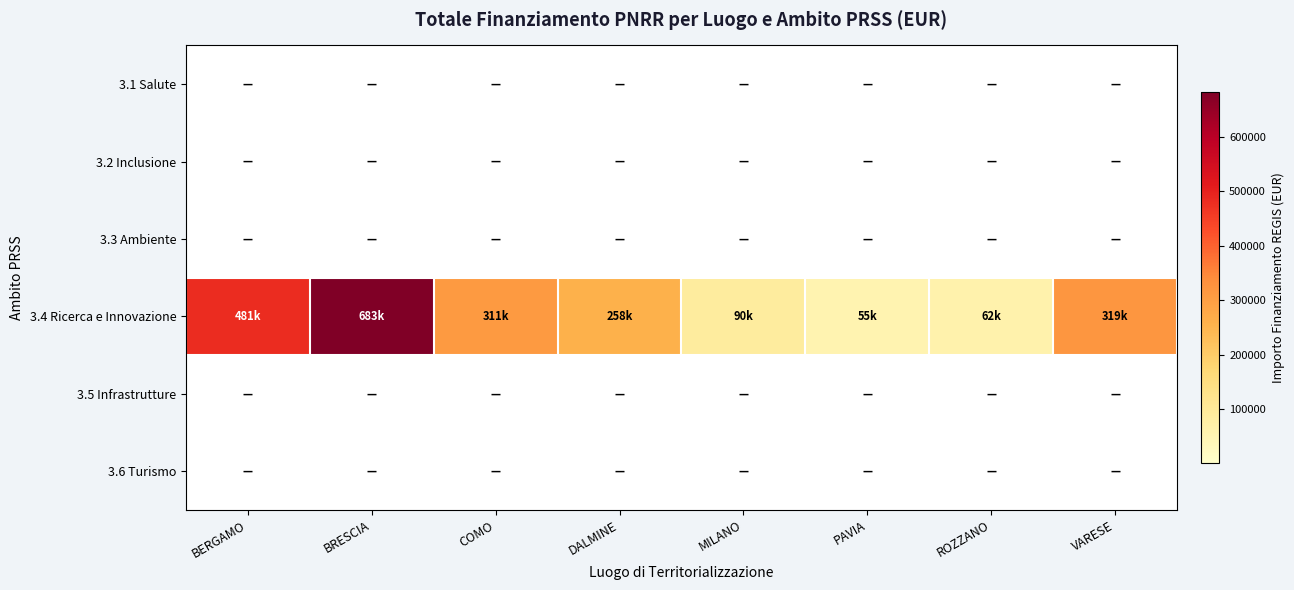

What is the maximum value shown in the chart?

682502.5